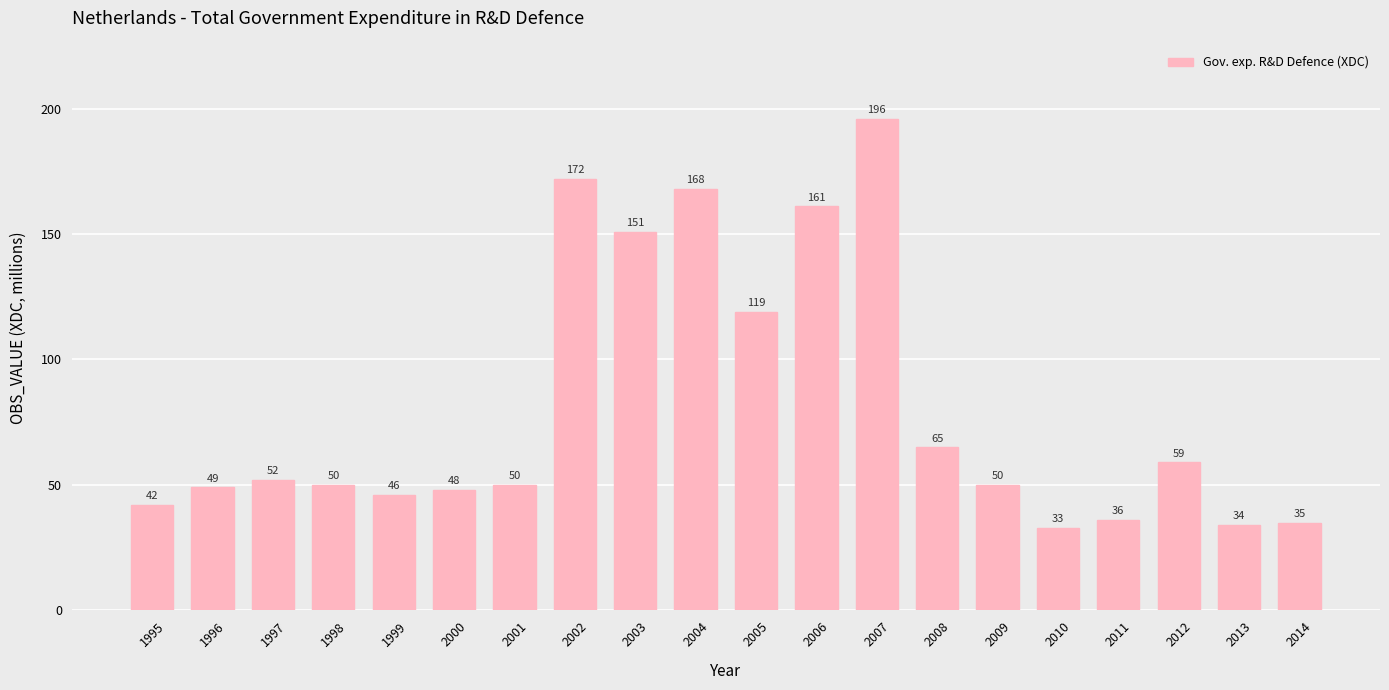

Which category has the lowest value across all series?

2010